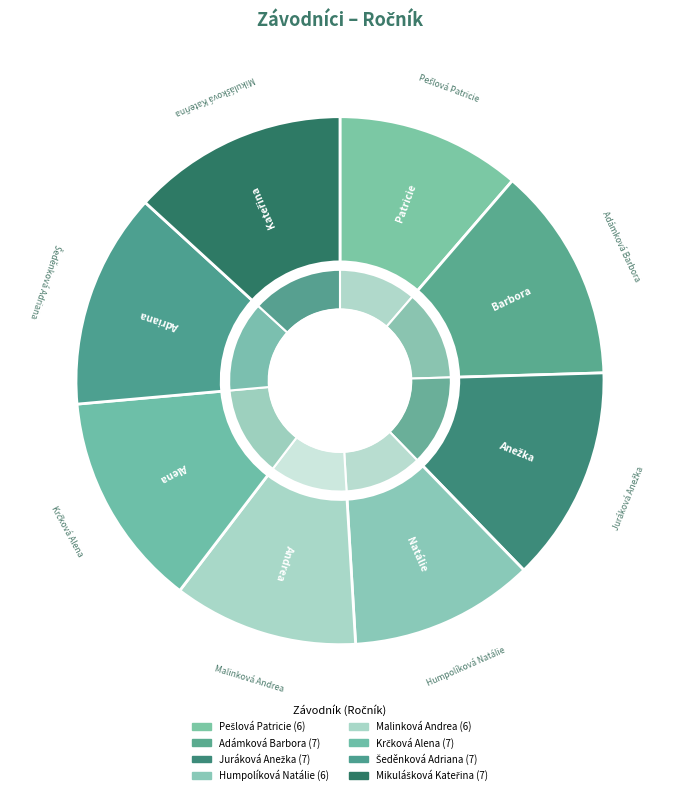

Rank the categories by value from lowest to highest.

Pešlová Patricie, Humpolíková Natálie, Malinková Andrea, Adámková Barbora, Juráková Anežka, Krčková Alena, Šeděnková Adriana, Mikulášková Kateřina